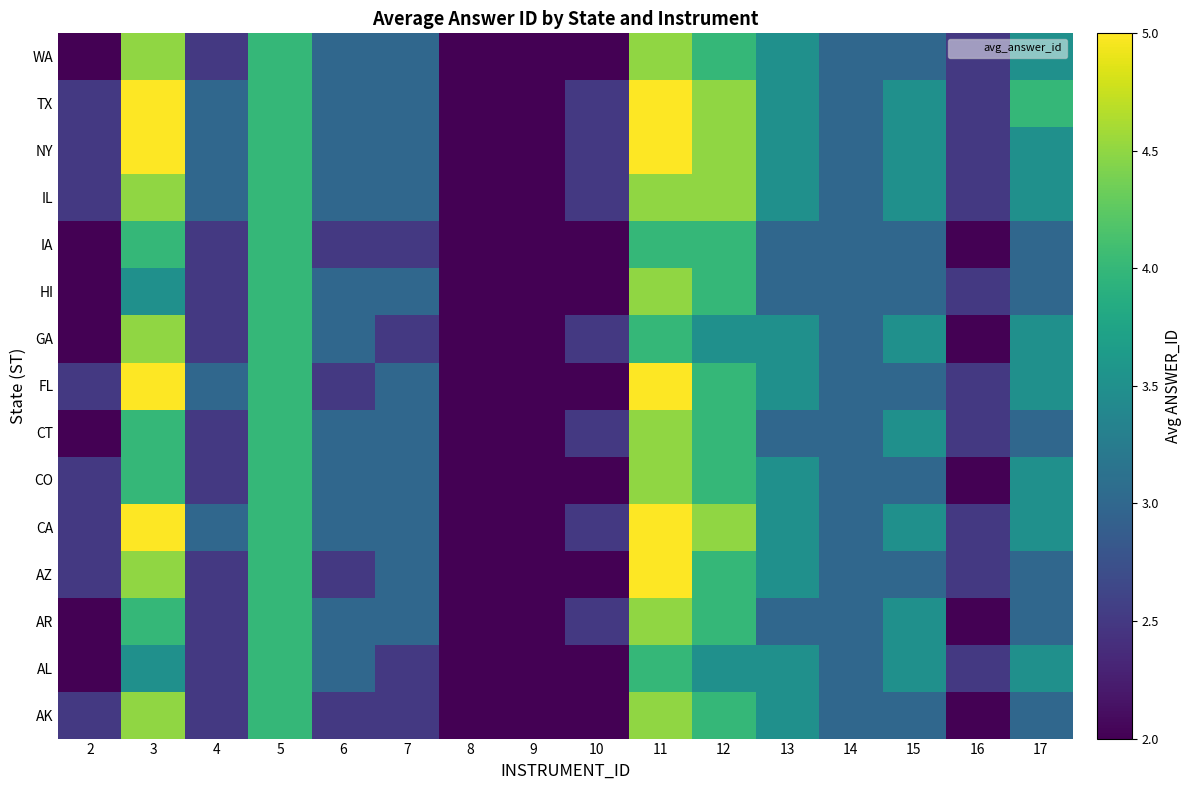

Rank the series at 17 from highest to lowest value.

TX, AL, CA, CO, FL, GA, IL, NY, WA, AK, AR, AZ, CT, HI, IA